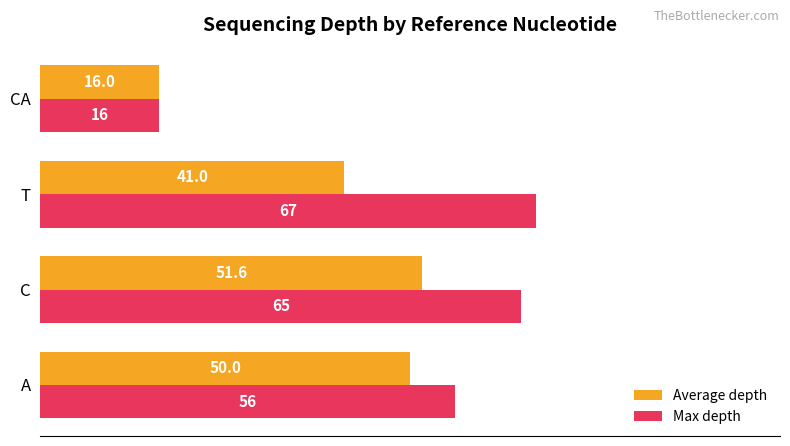

Read the Max depth value at C.

65.0